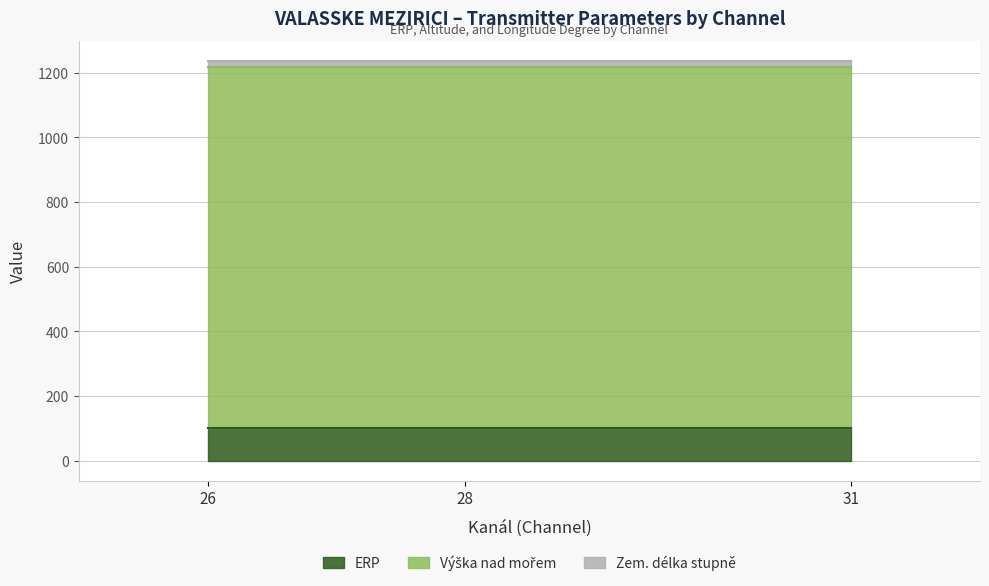

At which label is Zem. délka stupně closest to 18?

26